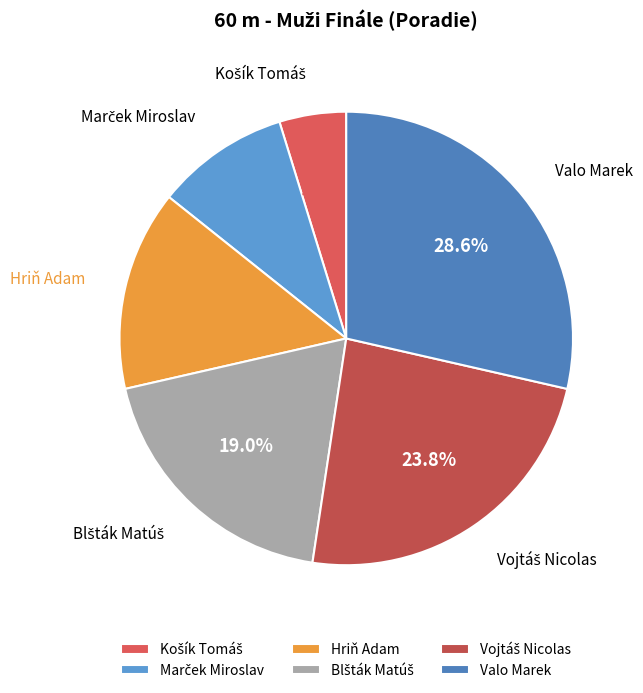

Is there any slice that represents more than half of the pie?

No